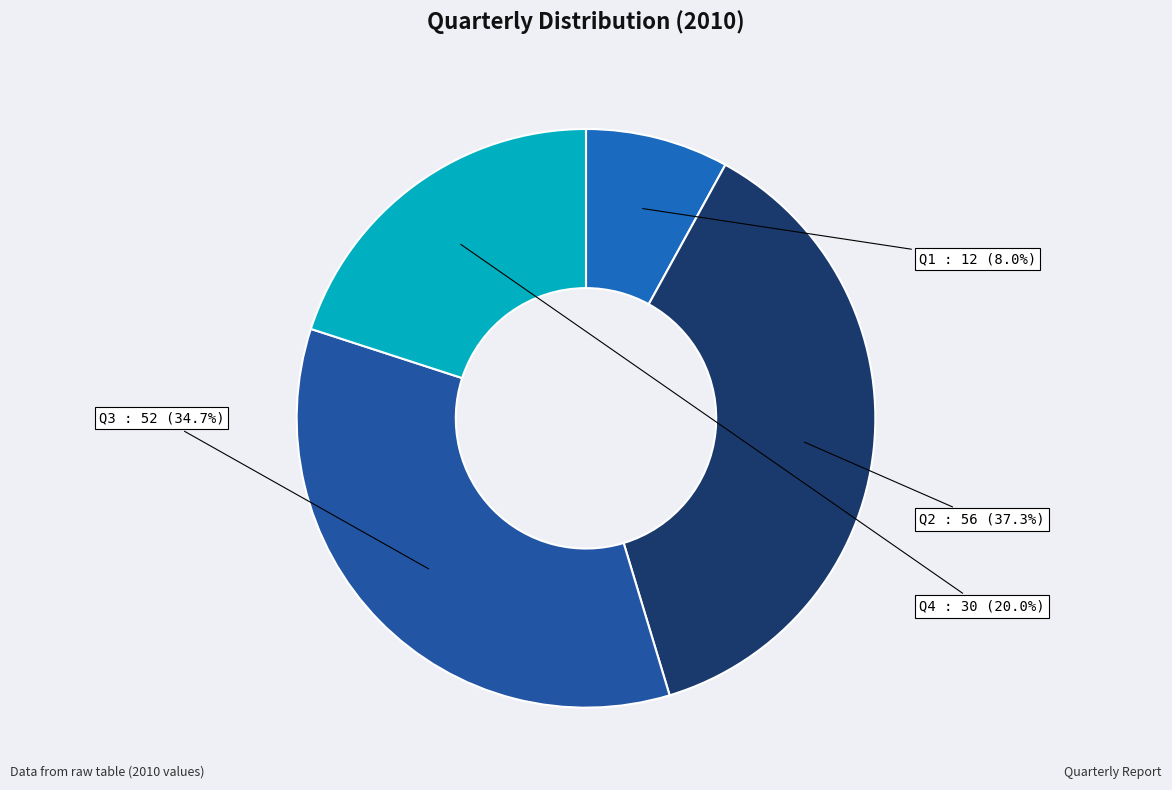

Which category has the biggest portion of the pie?

Q2